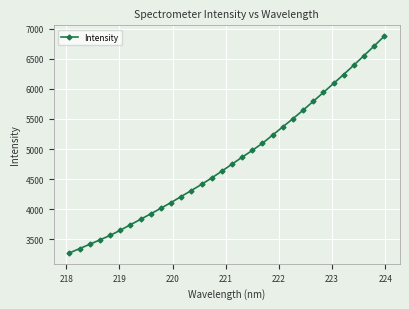

True or false: the data has more than 2 interior local peaks.

False